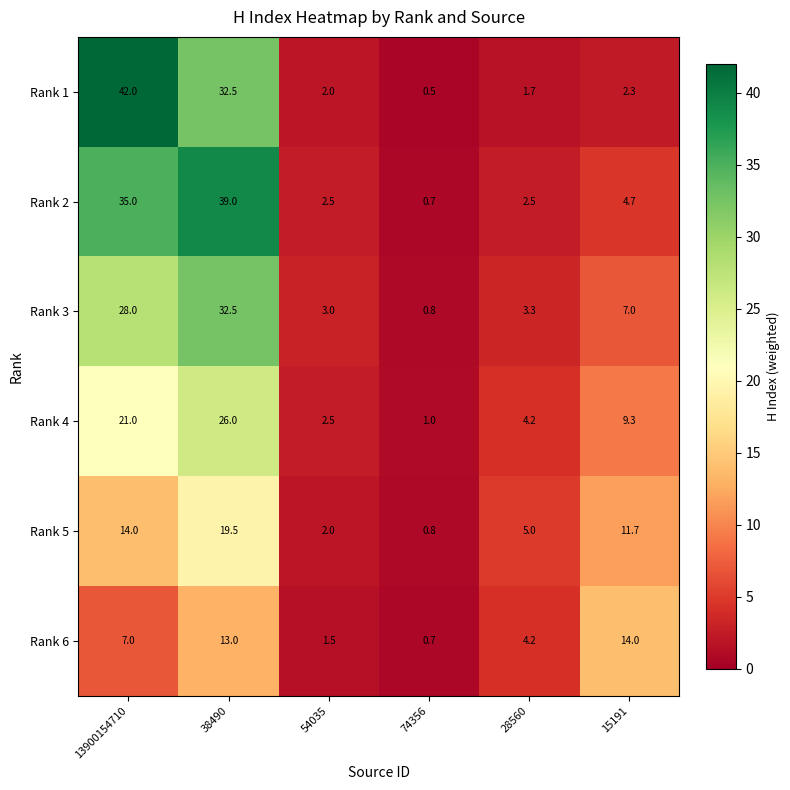

What is the difference between the highest and lowest values at 38490?

26.0